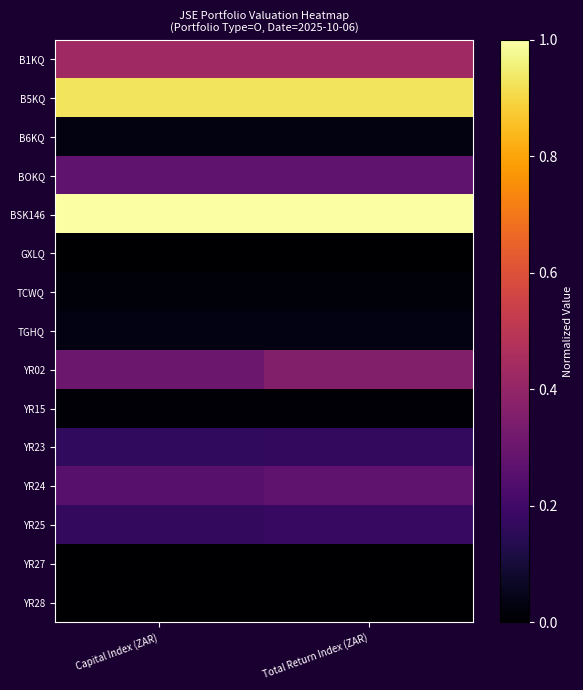

List the series in order of their peak value, lowest first.

GXLQ, YR27, YR28, YR15, TCWQ, B6KQ, TGHQ, YR23, YR25, BOKQ, YR24, YR02, B1KQ, B5KQ, BSK146